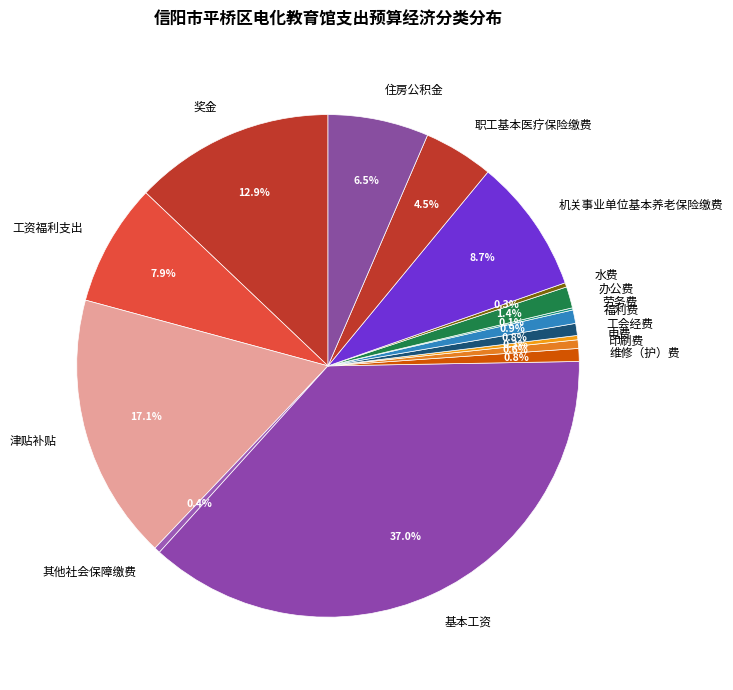

Which slice is the largest?

基本工资